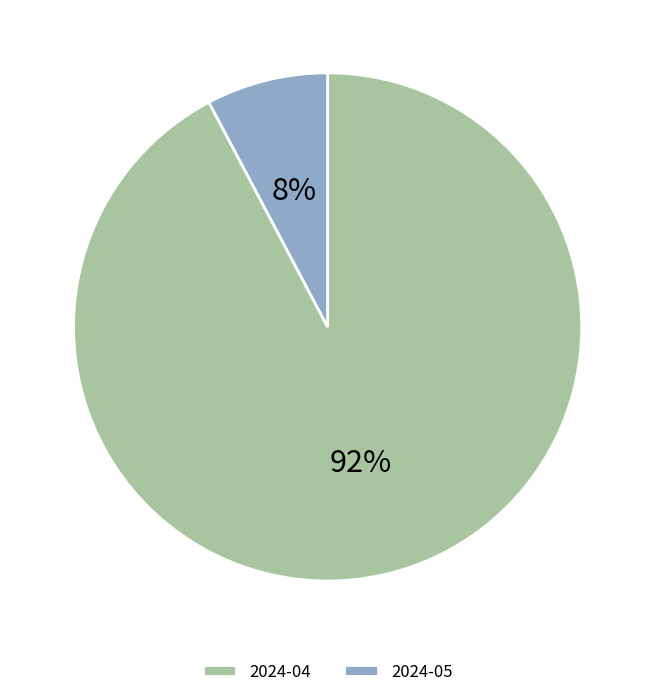

To the nearest percent, what is the combined percentage of 2024-04 and 2024-05?

100%